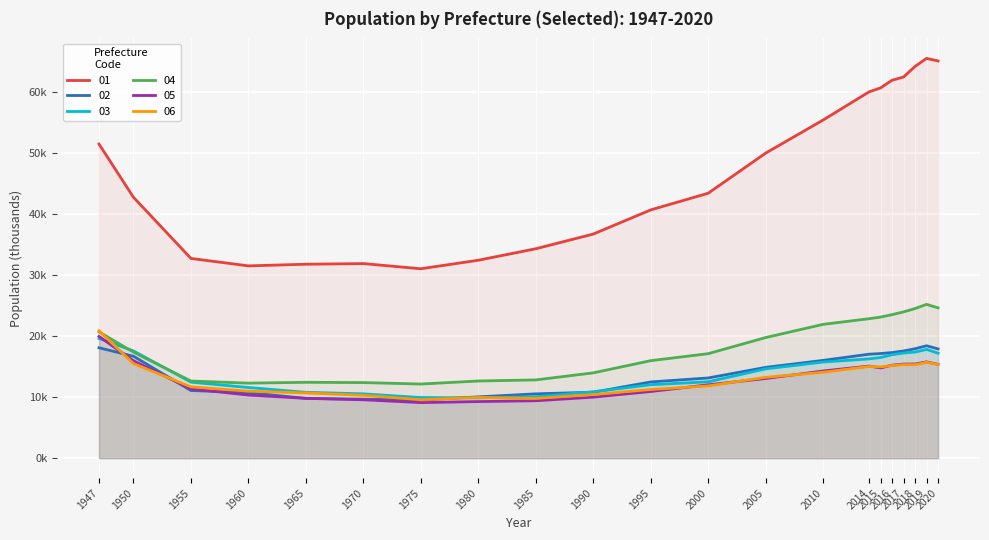

The value of 06 at 2014 is 7655. True or false?

False